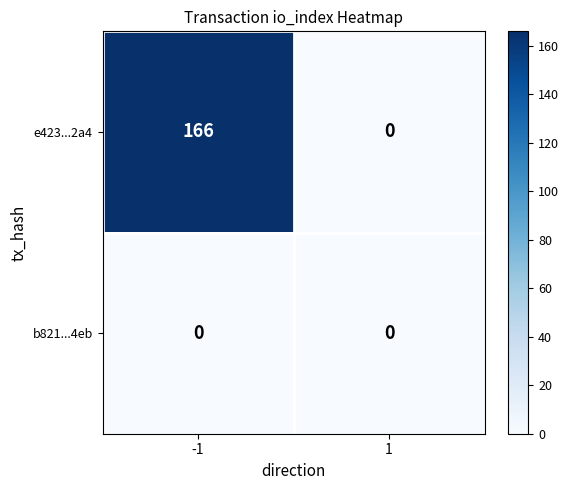

What is the highest value of the e423...2a4 series?

166